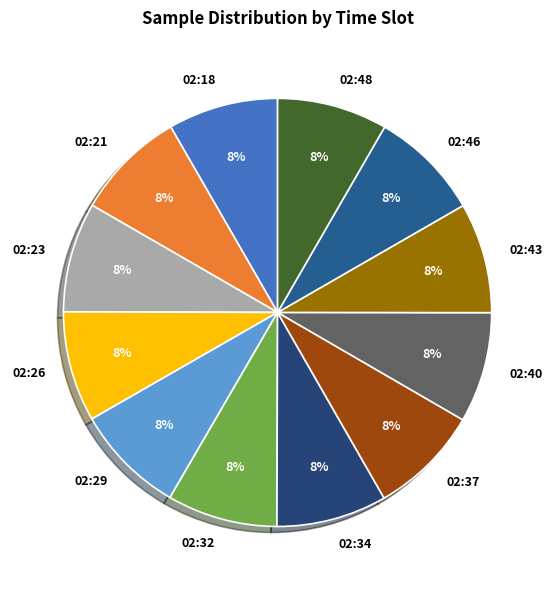

Approximately how many times larger is the value at 02:23 compared to 02:21?

1.0